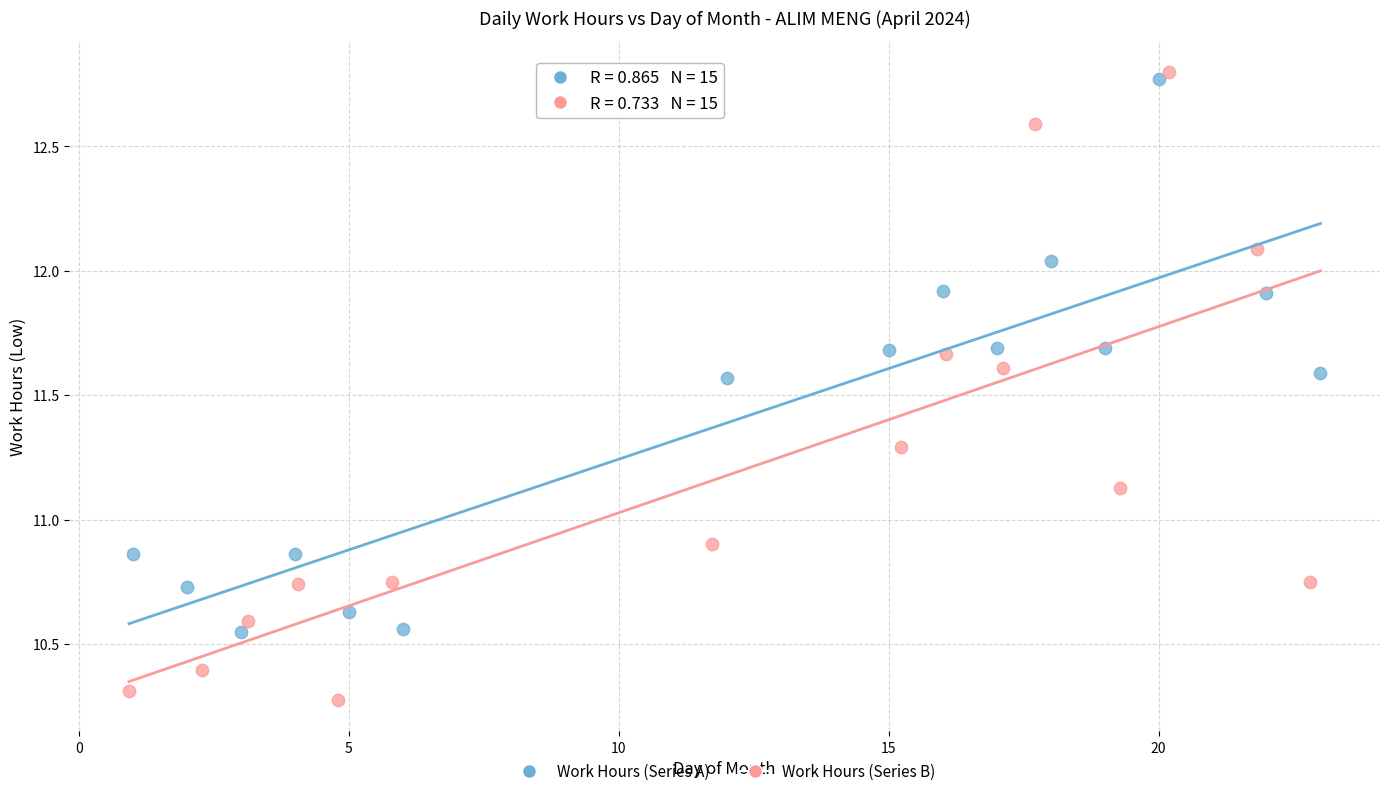

What are all the series names shown in the legend?

Work Hours (Series A), Work Hours (Series B)